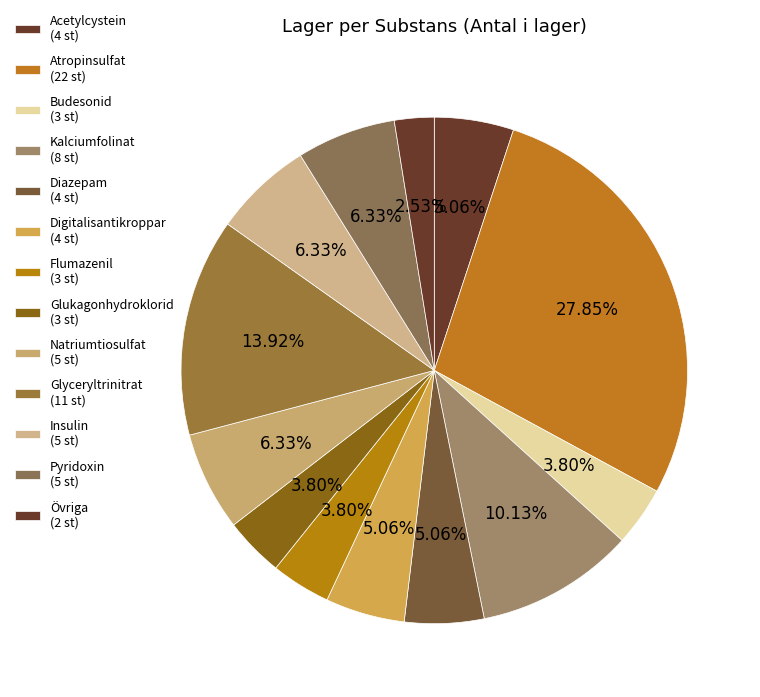

How many segments does this pie chart have?

13